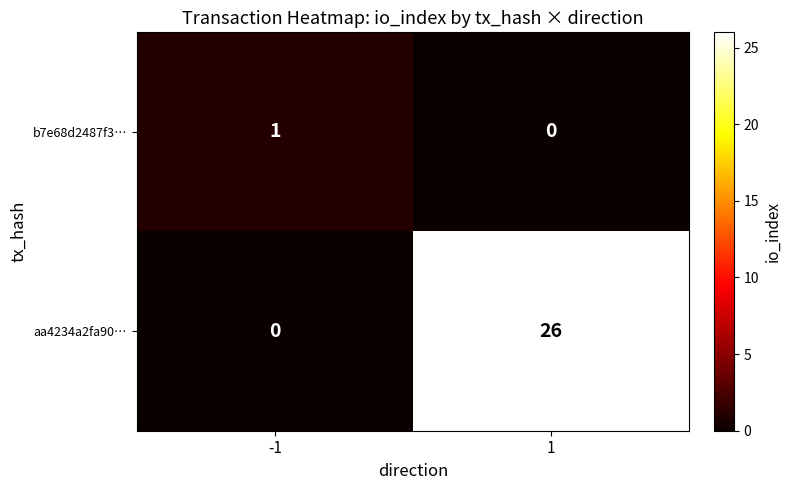

List the series in order of their overall mean, highest first.

aa4234a2fa90…, b7e68d2487f3…